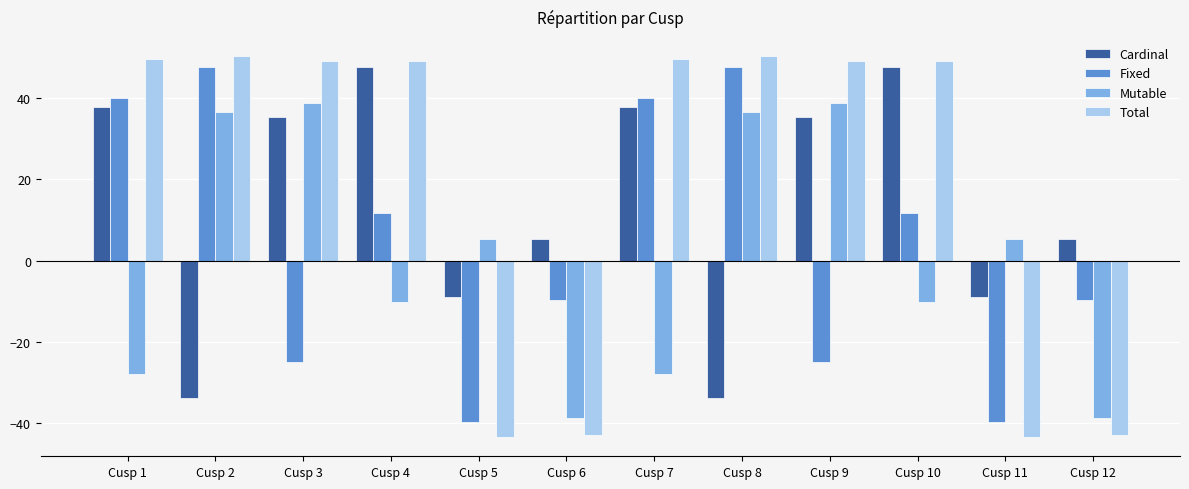

What is the spread (max minus min) of values at Cusp 10?

59.0